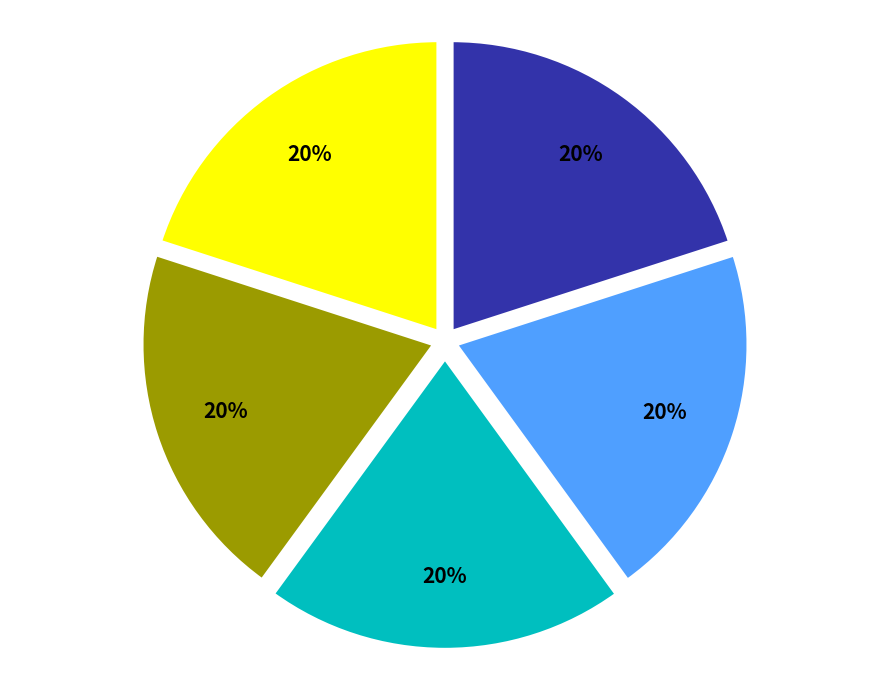

To the nearest percent, what is the average slice percentage?

20%